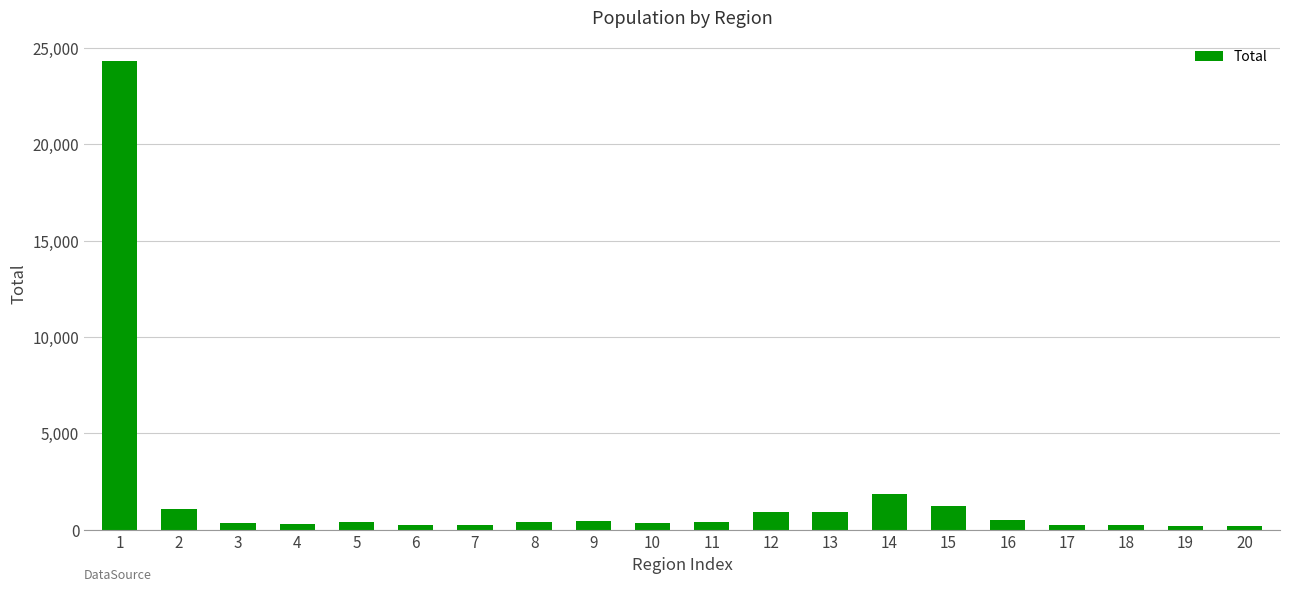

Where is the data nearest to the value 12267?

14